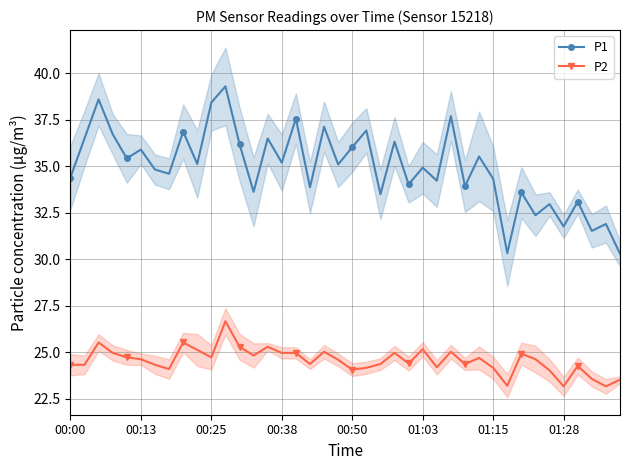

Is it true that P2 equals 9.1 at 22?

False